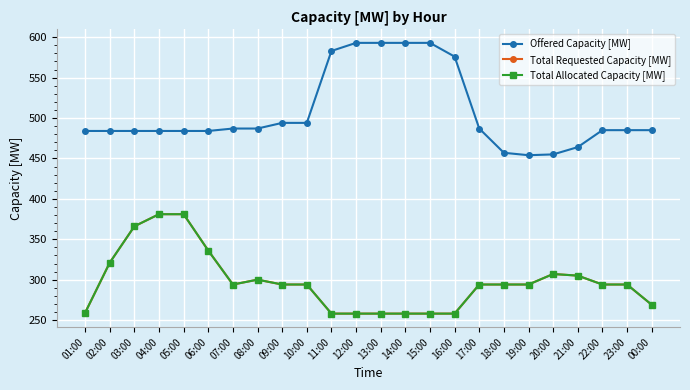

What is the label of the 23rd point from the right?

02:00